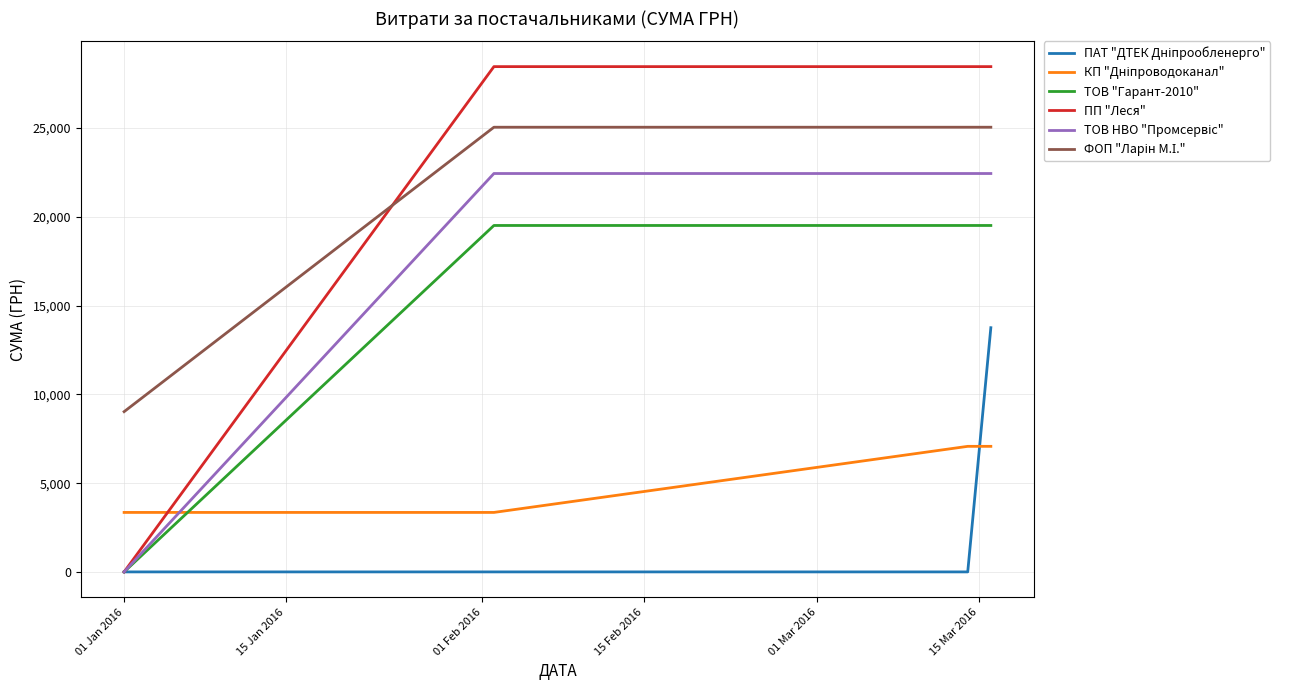

Which series has the widest spread of values?

ПП "Леся"